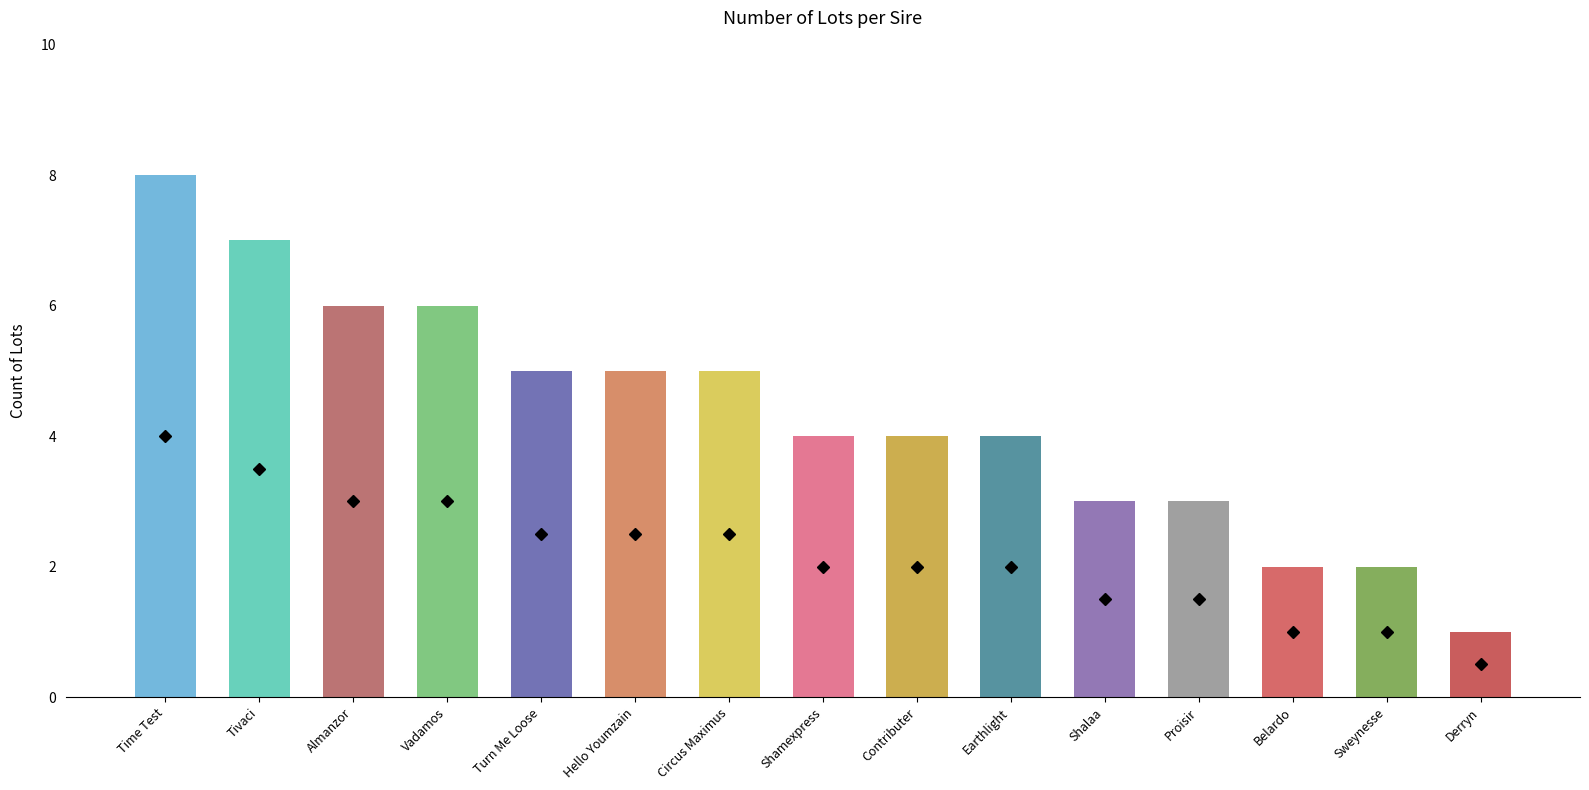

What position from the left is Circus Maximus?

7